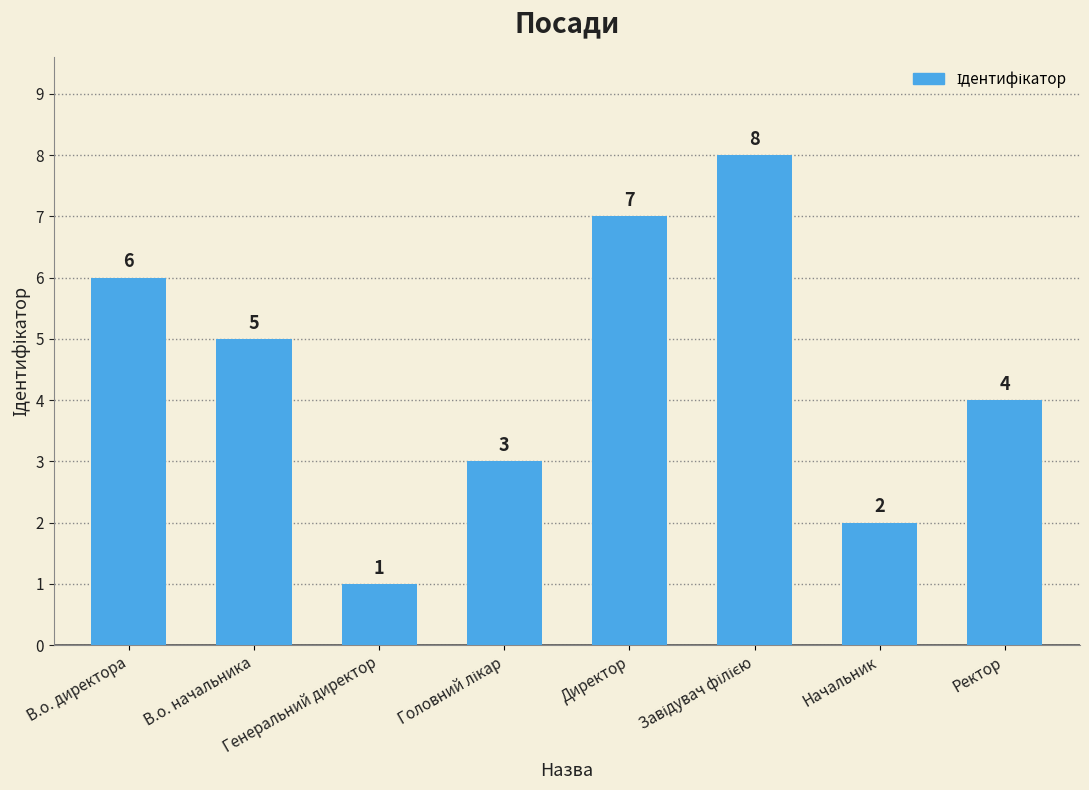

What is the value of the 4th bar from the left?

3